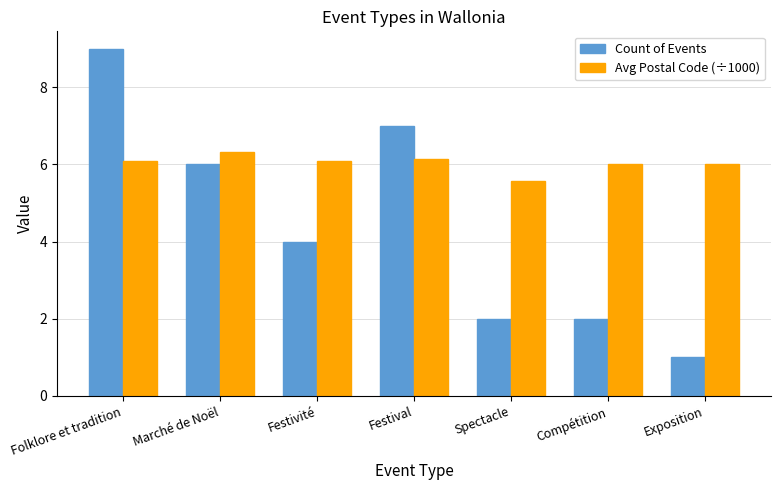

What is the minimum value for Avg Postal Code (÷1000)?

5.6